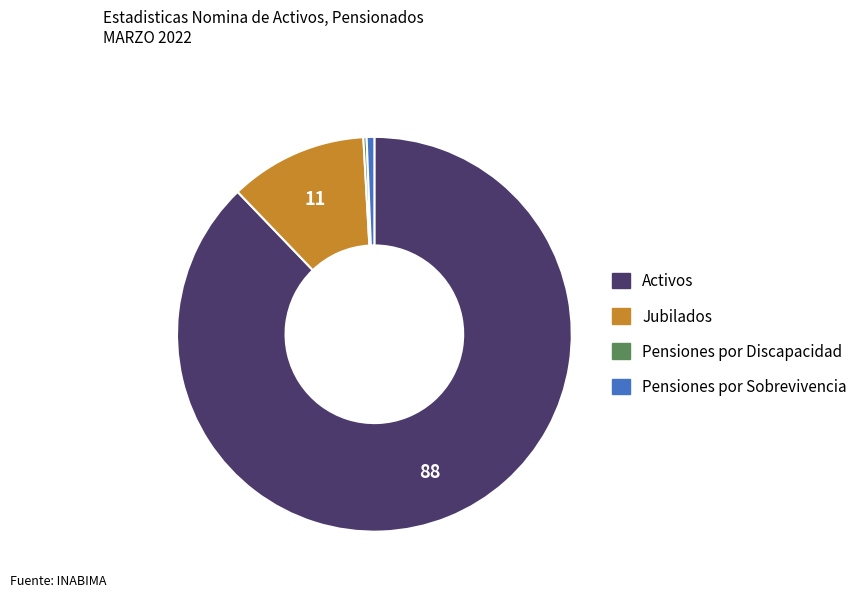

Combined, do Pensiones por Sobrevivencia and Activos account for over 50%?

Yes